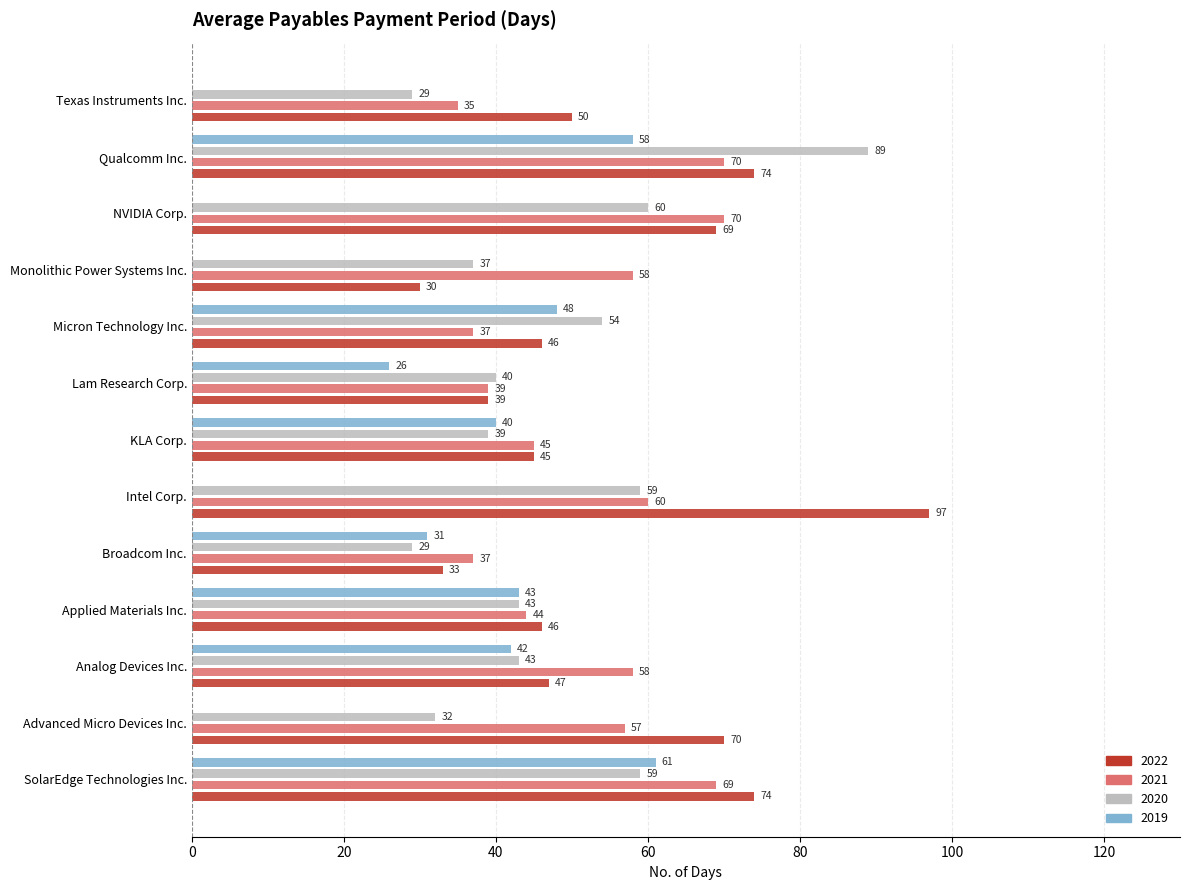

Count the number of data series in this chart.

4